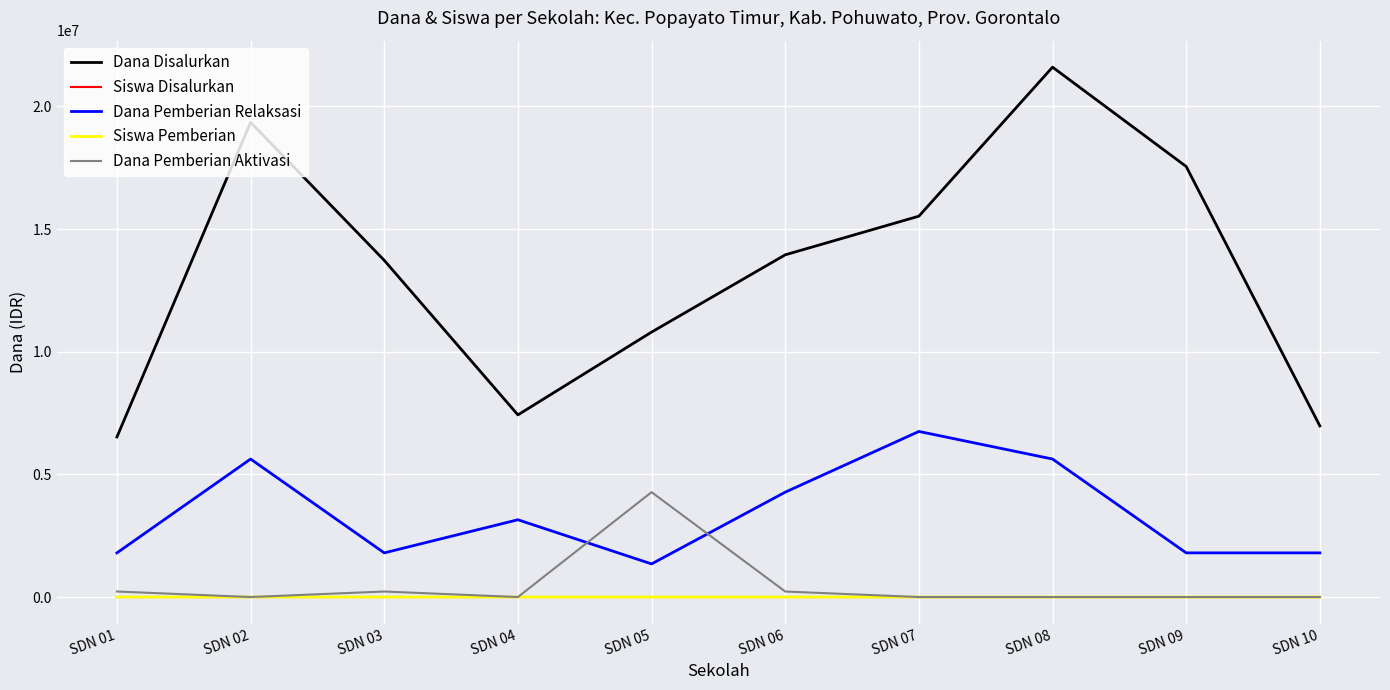

True or false: Siswa Pemberian and Dana Disalurkan cross at least once.

False